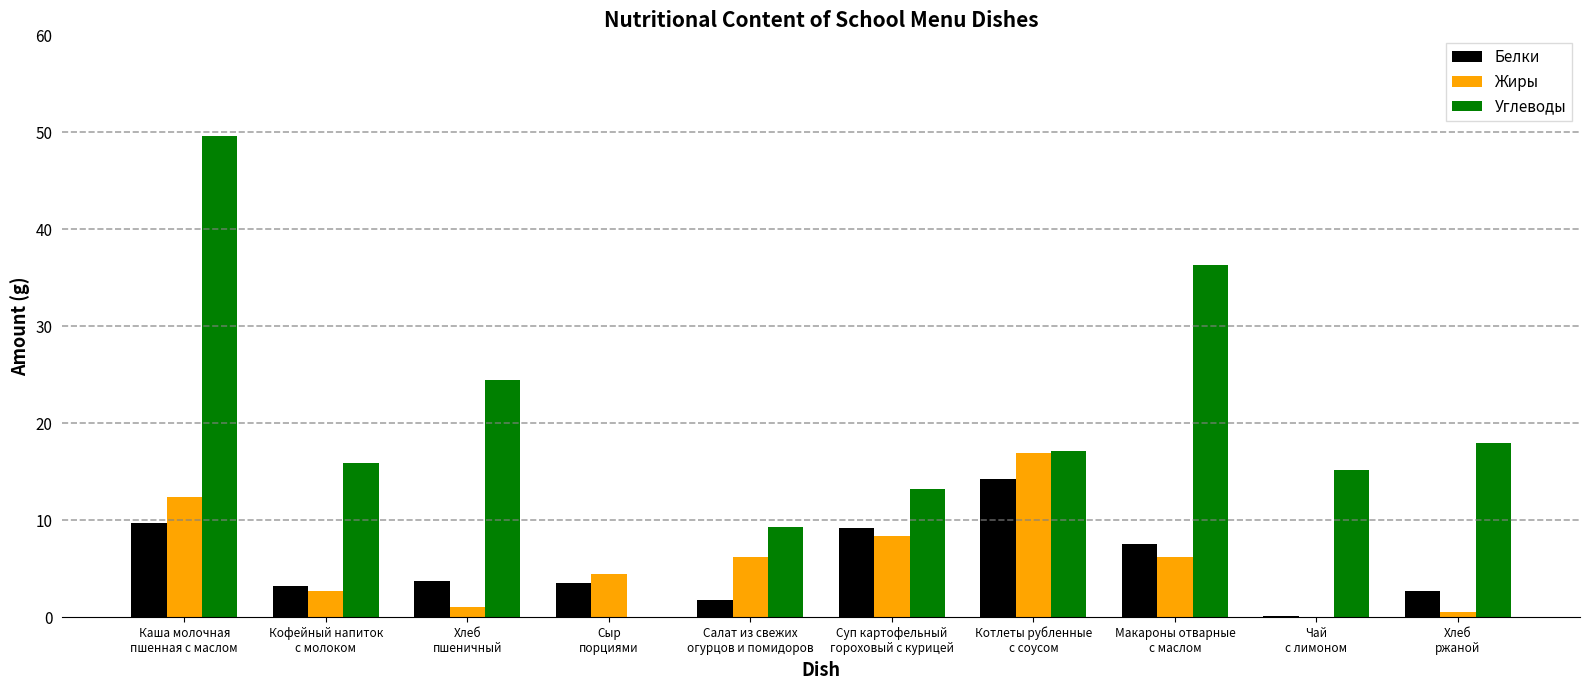

Which series has the largest range (max minus min)?

Углеводы